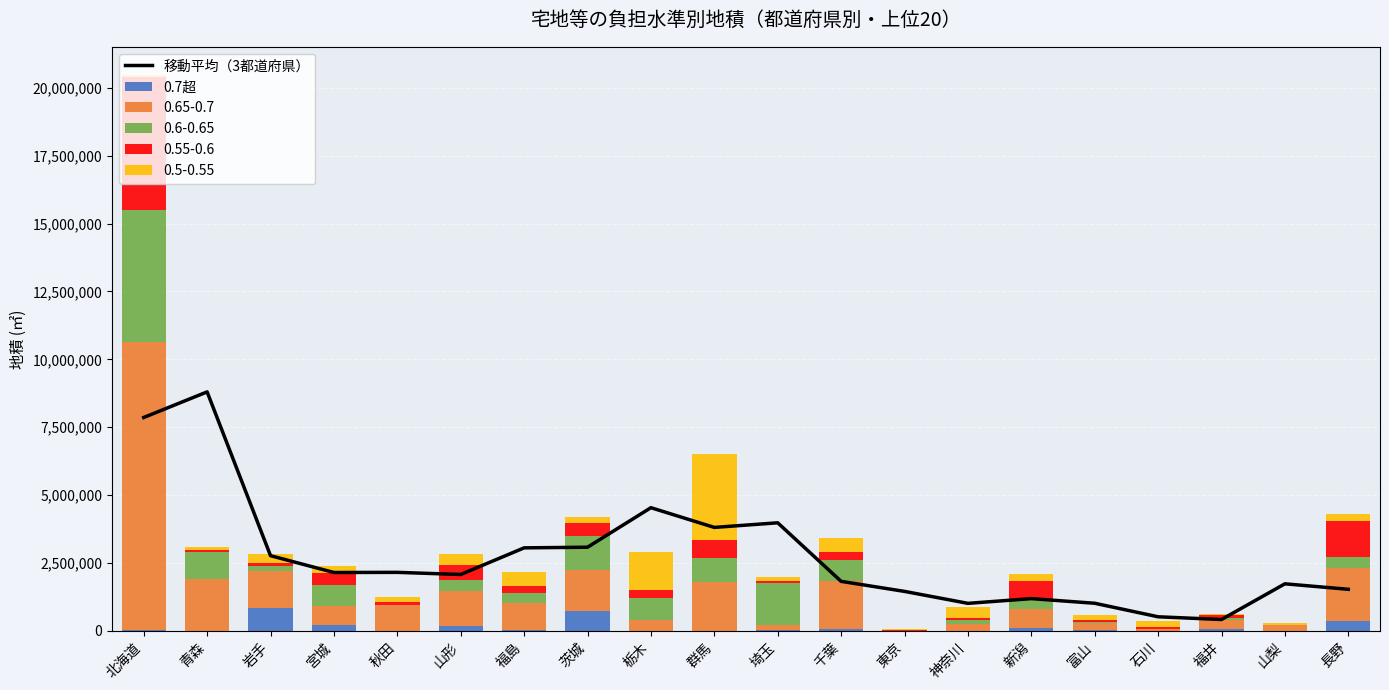

At which category is the sum across all series the highest?

青森